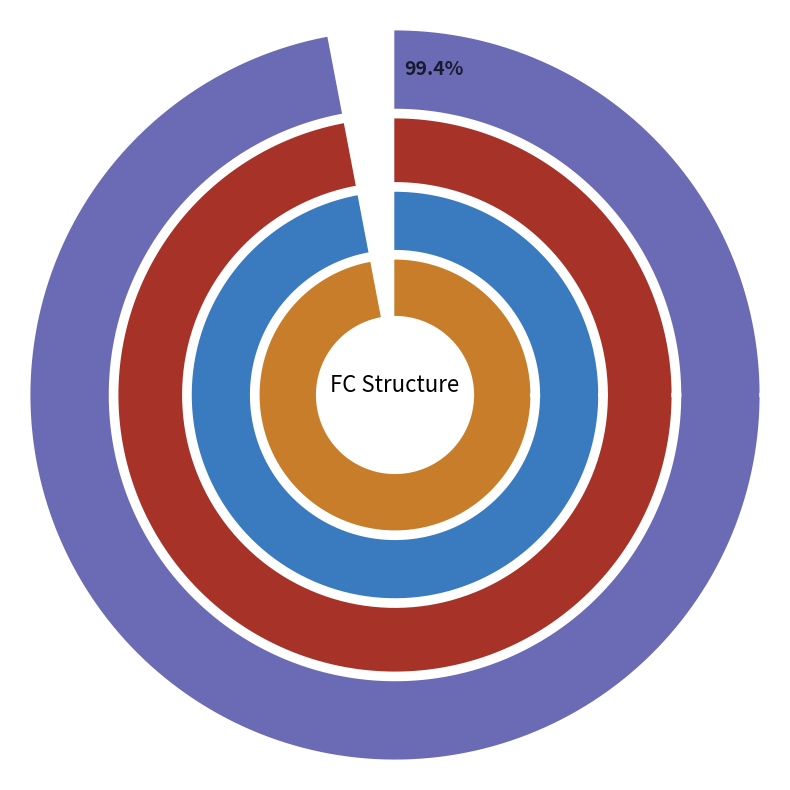

To the nearest percent, what is the combined percentage of FC and FC.1?

100%